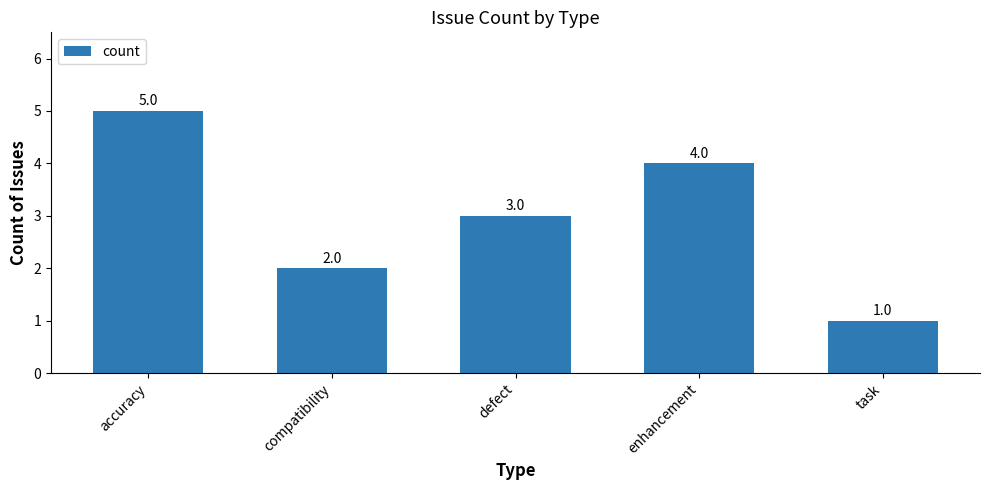

Approximately how many times larger is the value at accuracy compared to compatibility?

2.5